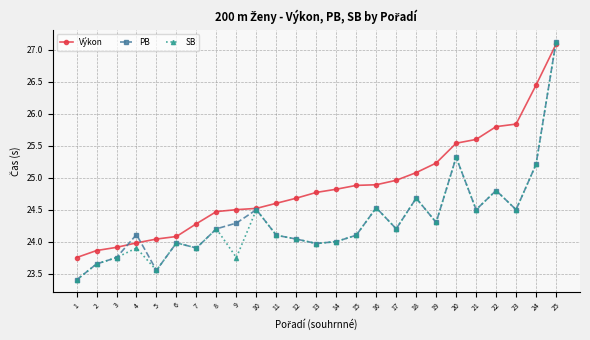

Between 4 and 19, which series saw the biggest shift?

Výkon